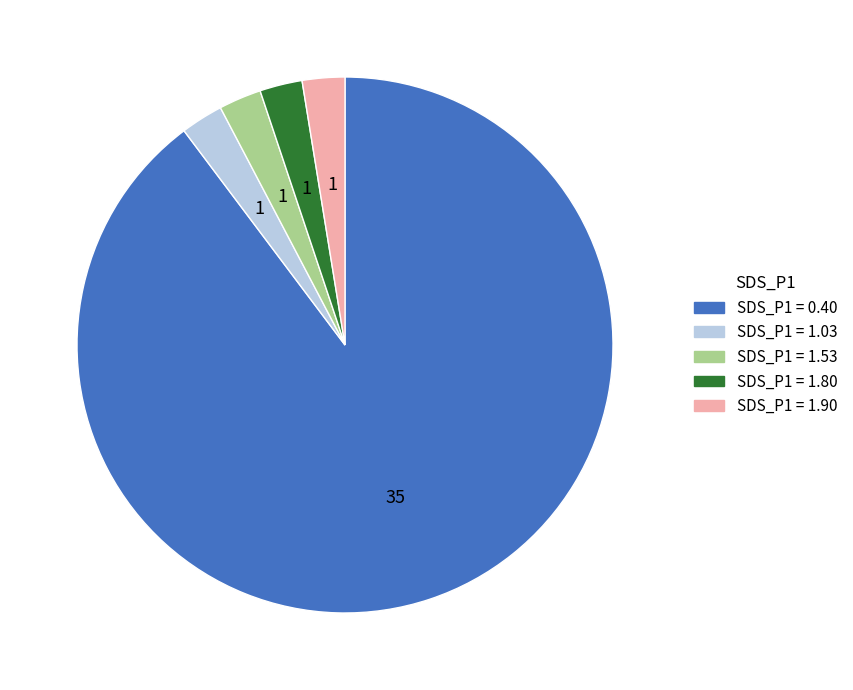

Does any single category account for the majority?

Yes